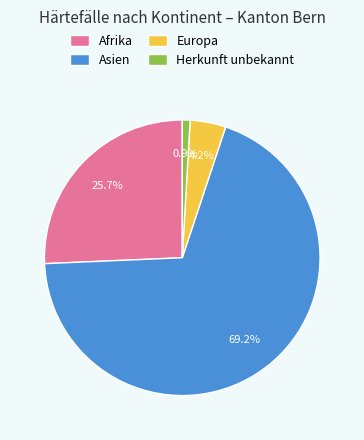

What is the majority slice?

Asien